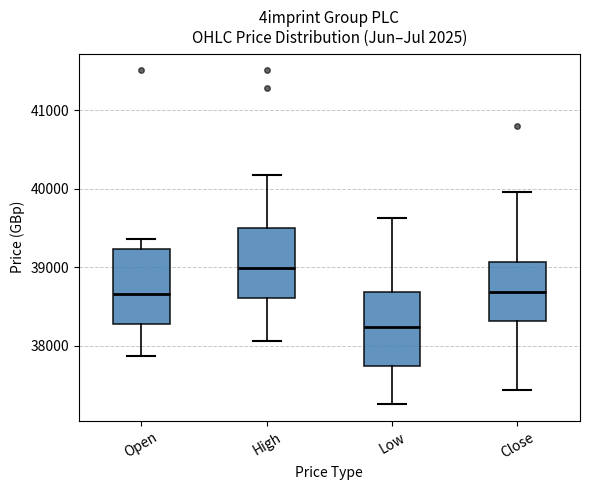

Which box's median line is the lowest?

Low